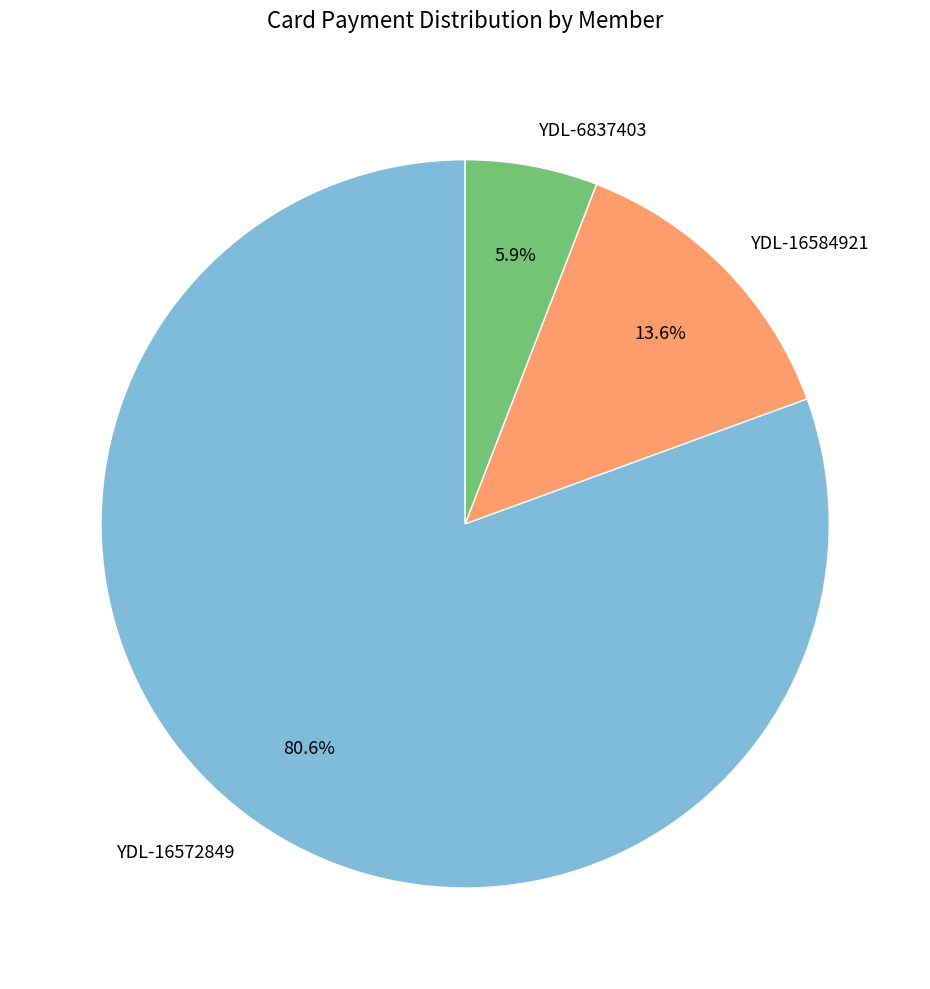

To the nearest percent, what portion does YDL-16584921 represent?

14%